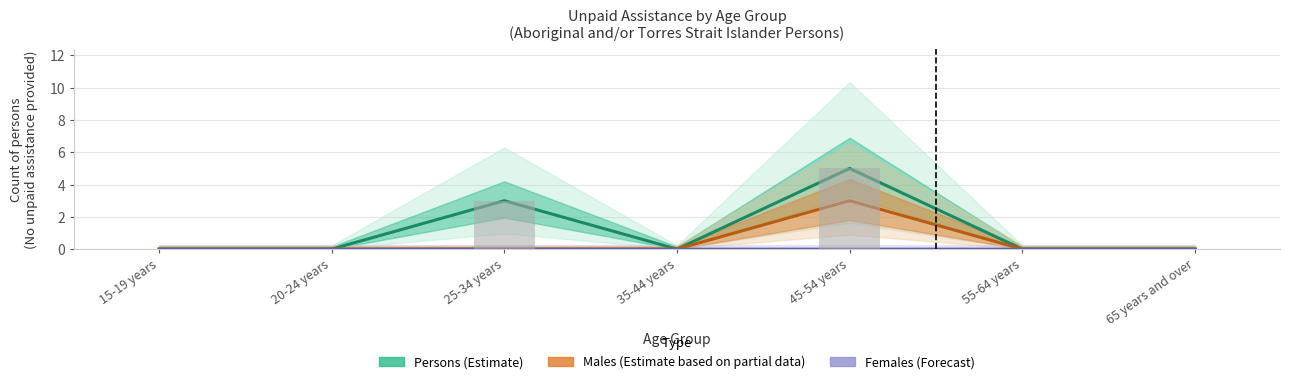

Is the value of Females (Forecast) at 55-64 years greater than the value of Persons (Estimate) at 65 years and over?

No